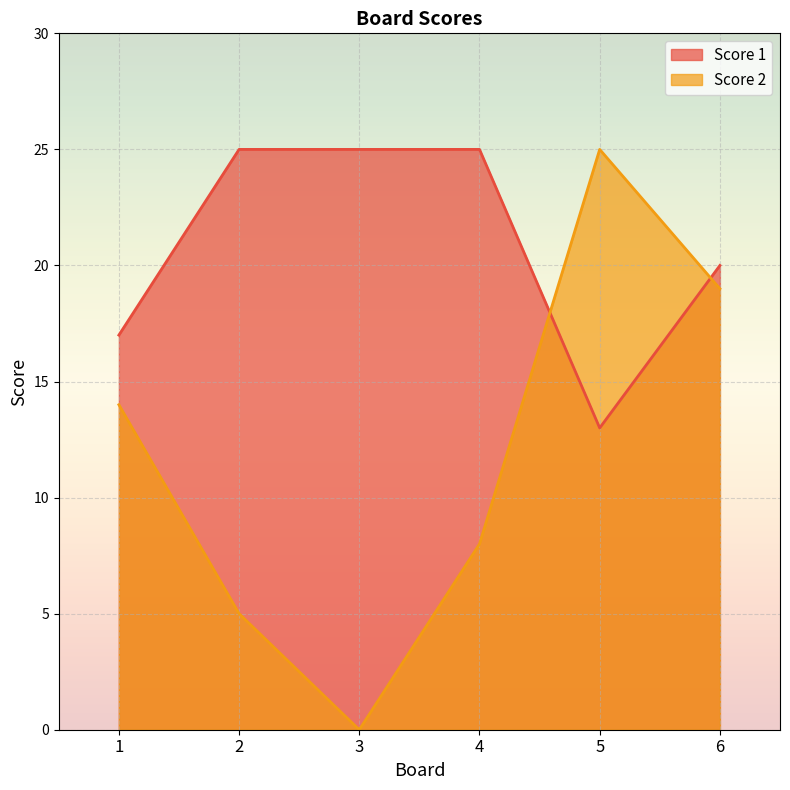

Where is the first local maximum for Score 2?

5